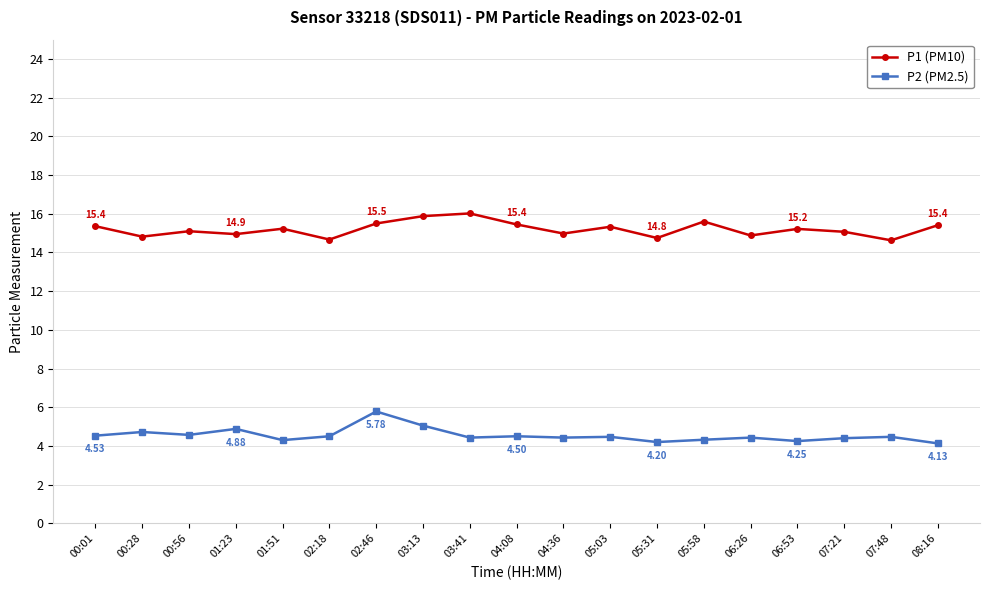

What is the label of the 17th point from the left?

07:21